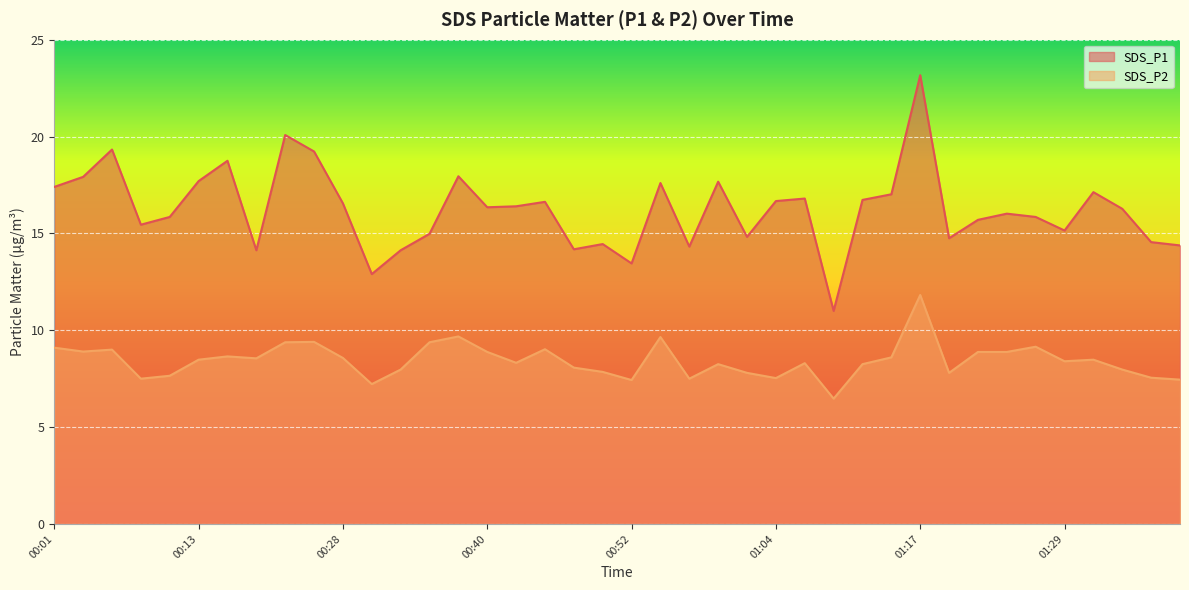

What is the highest value of the SDS_P2 series?

11.8